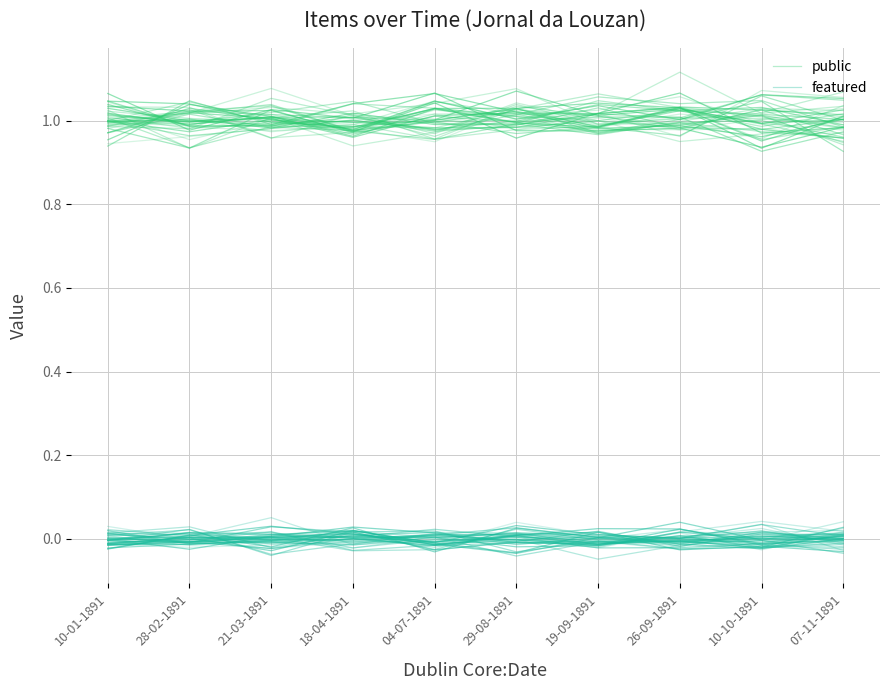

What is the difference between the second highest and second lowest values in the public series?

0.1